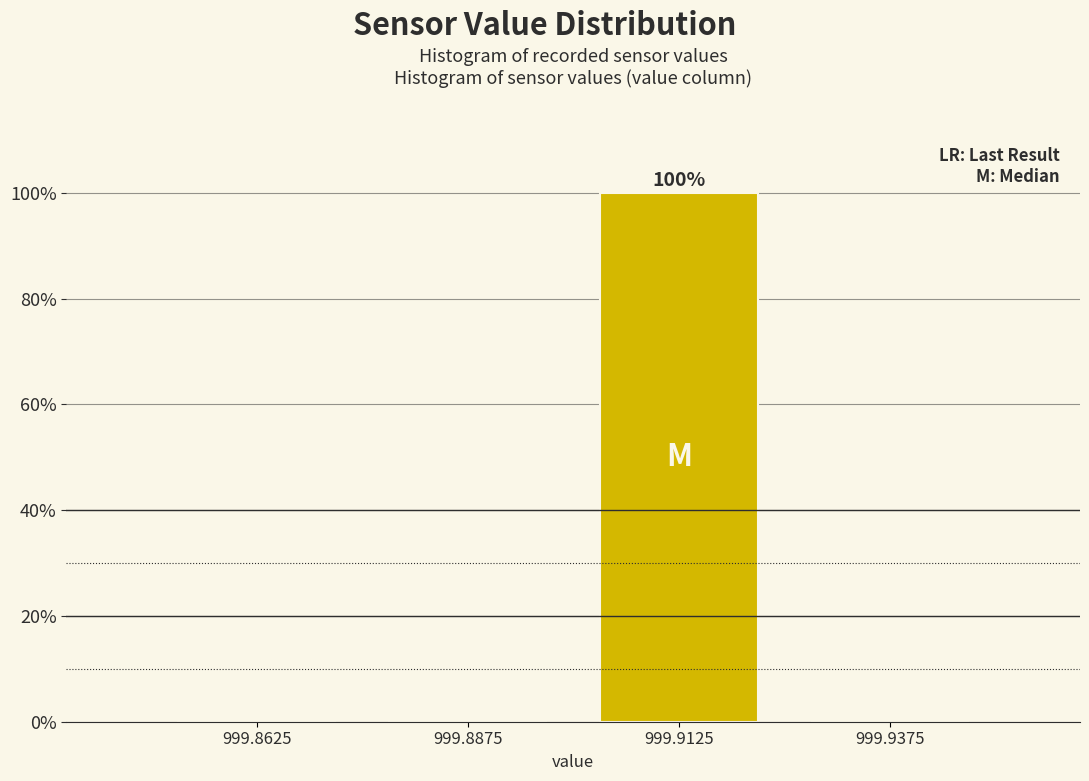

Reading right to left, what are all the values shown in this chart?

999.9375=0	999.9125=100	999.8875=0	999.8625=0